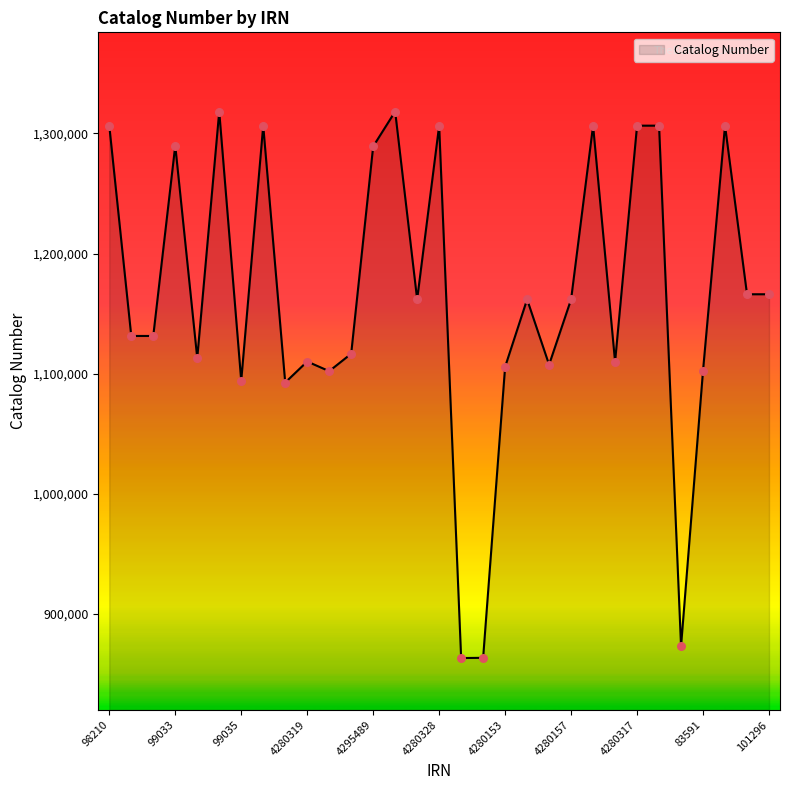

What is the difference between the maximum and minimum values?

455021